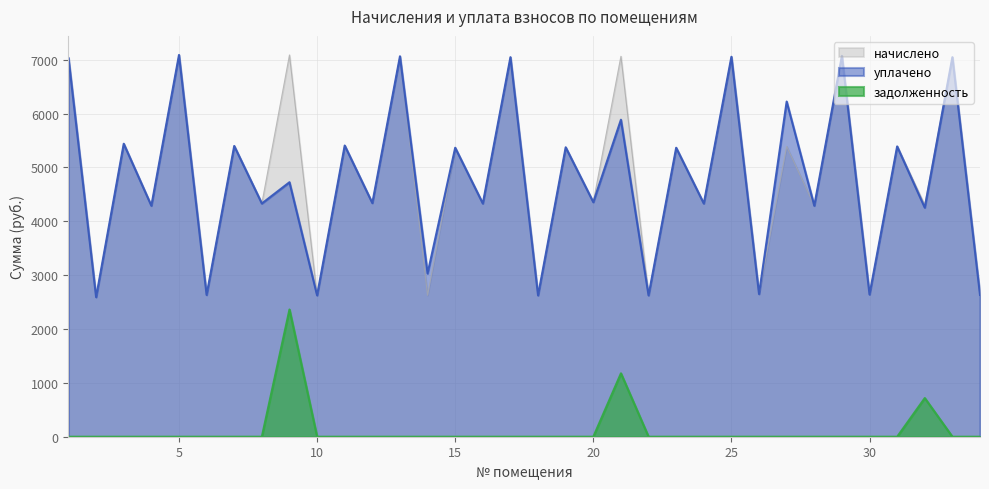

What is the difference between the уплачено values at 2 and 27?

3631.9